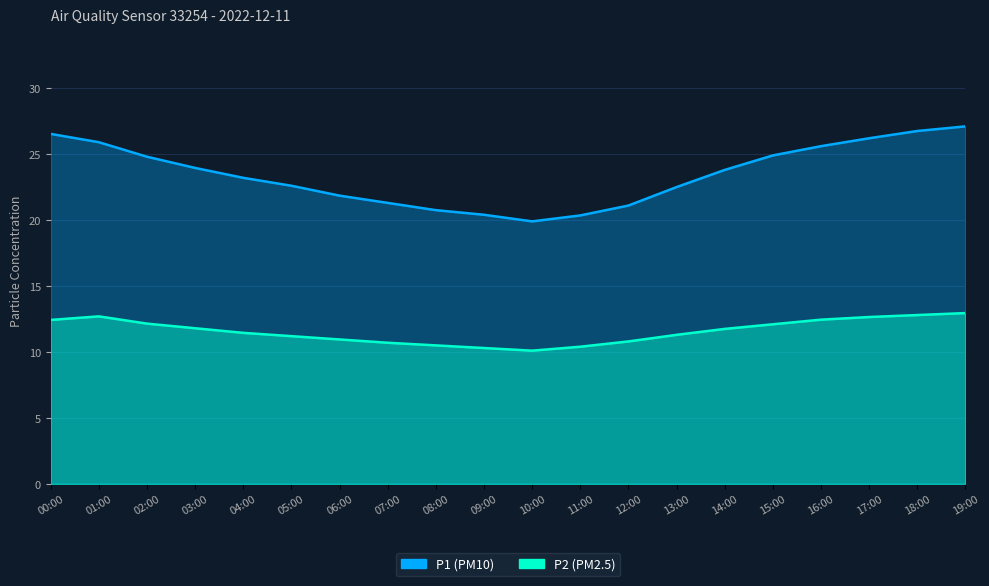

What is the sum of all P1 values?

469.5